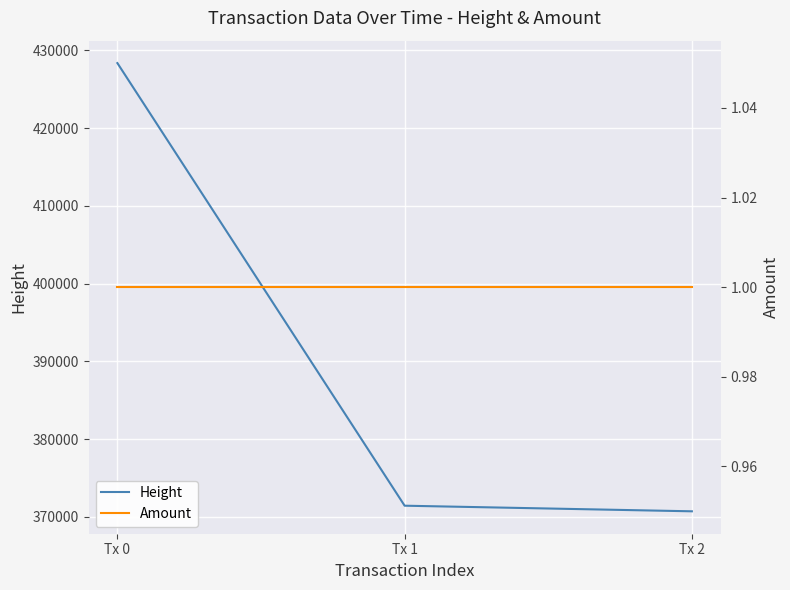

What is the value of the Amount point at the 3rd from the left?

1